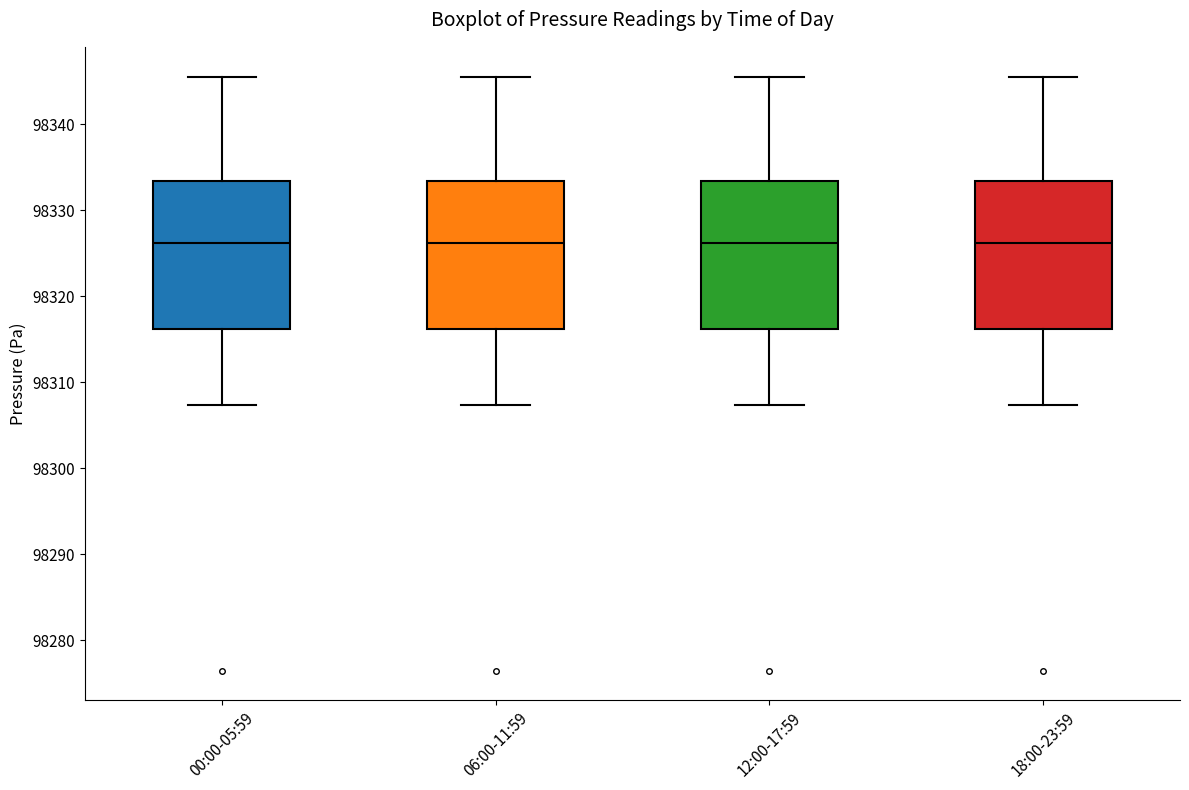

Reading left to right, transcribe this box plot: for each box, give where its median line is, the range the box spans, and where its two whiskers end, as read against the y-axis. The values are not printed on the chart, so give them approximately, as read against the axis.

00:00-05:59: median 98326, box 98316 to 98333, whiskers 98307 to 98346
06:00-11:59: median 98326, box 98316 to 98333, whiskers 98307 to 98346
12:00-17:59: median 98326, box 98316 to 98333, whiskers 98307 to 98346
18:00-23:59: median 98326, box 98316 to 98333, whiskers 98307 to 98346